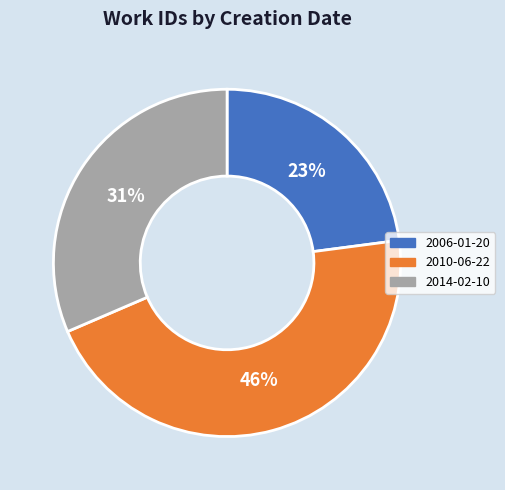

Which category has the biggest portion of the pie?

2010-06-22